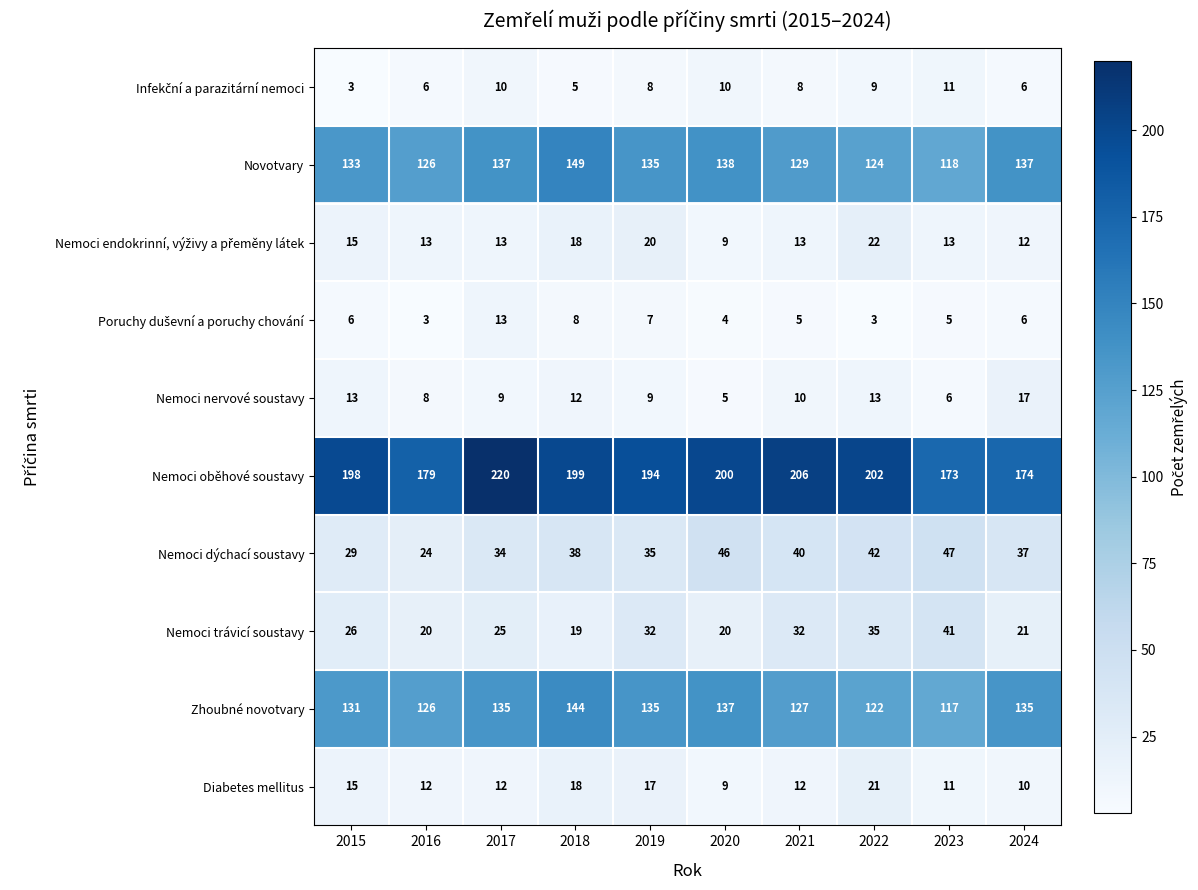

What is the sum of all Zhoubné novotvary values?

1309